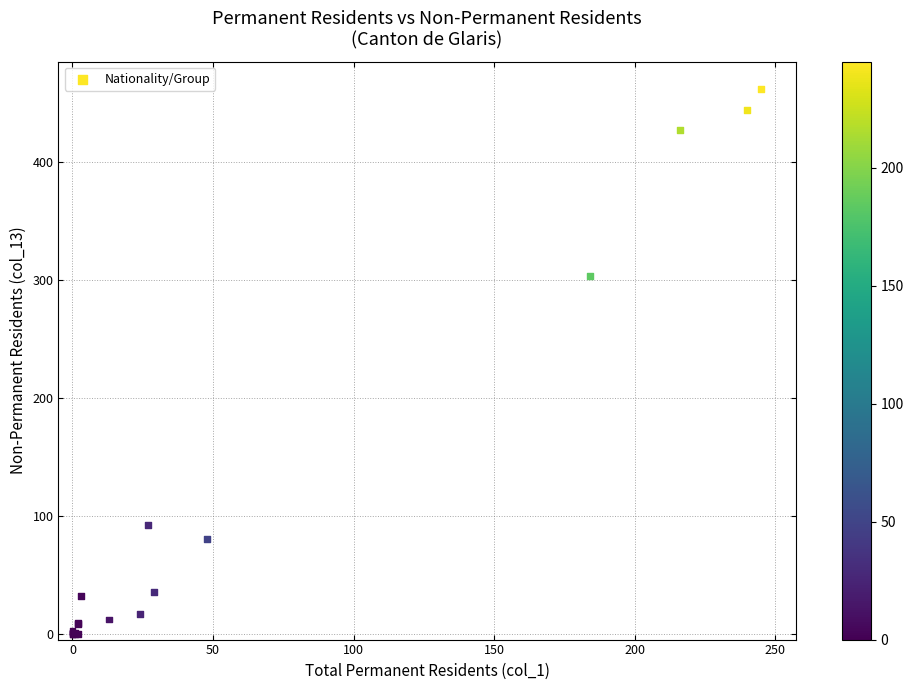

What Y value in the scatter plot is closest to 231?

303